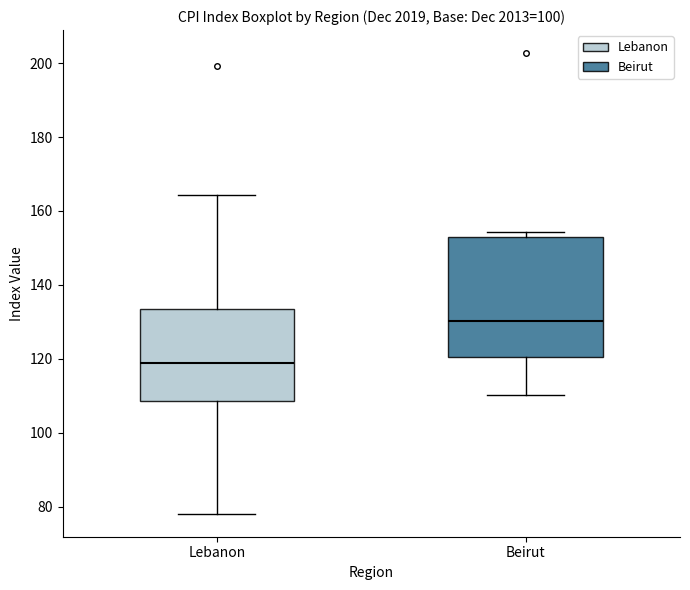

Where is the upper edge of the box for Lebanon on the y-axis? The values are not printed on the chart, so give them approximately, as read against the axis.

134